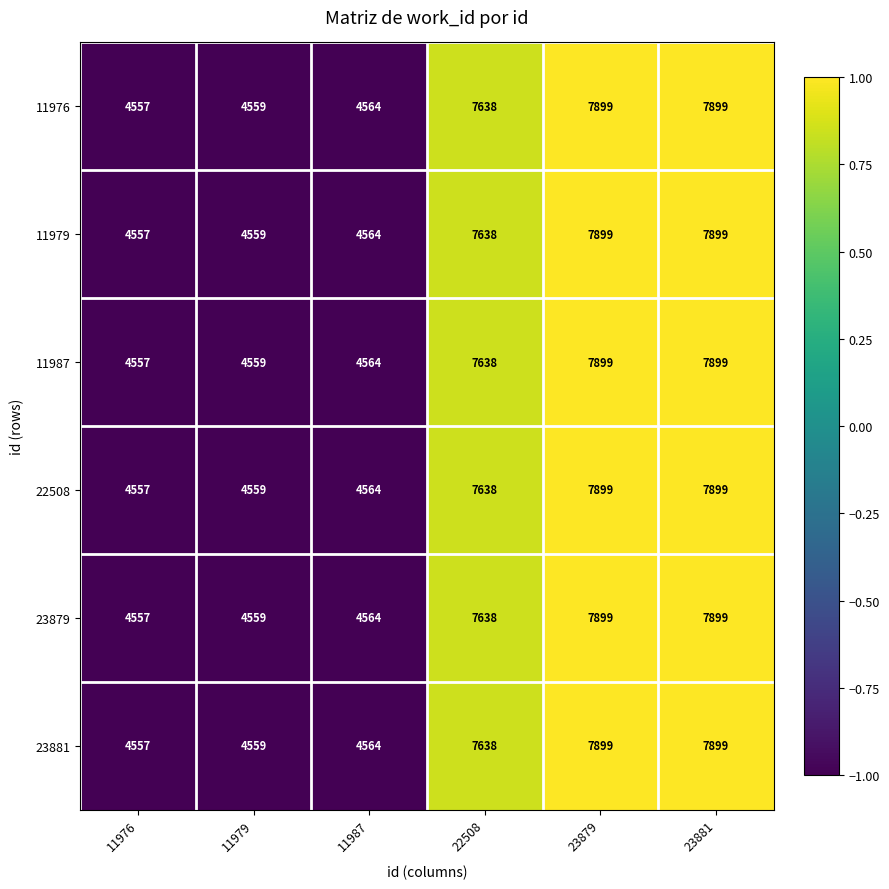

What is the total value across all series at 23879?

47394